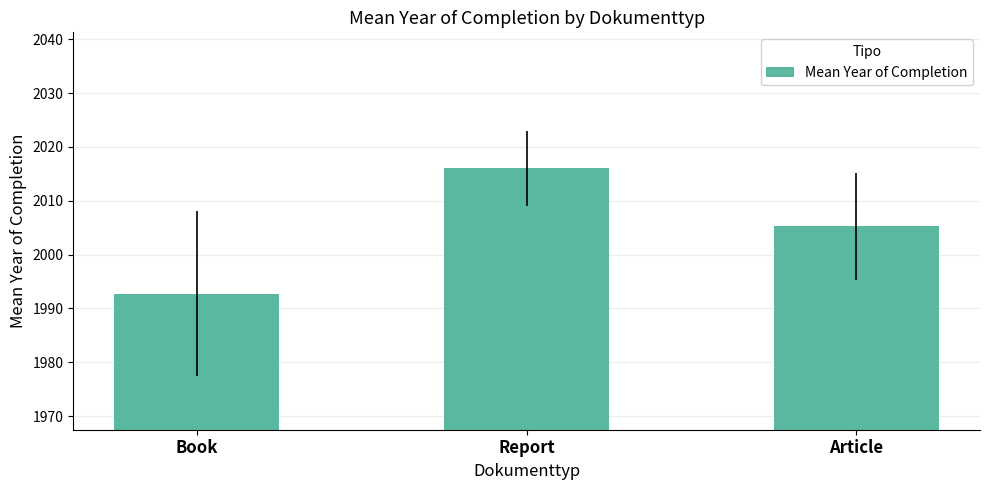

What is the value of the 1st bar from the left?

1992.8